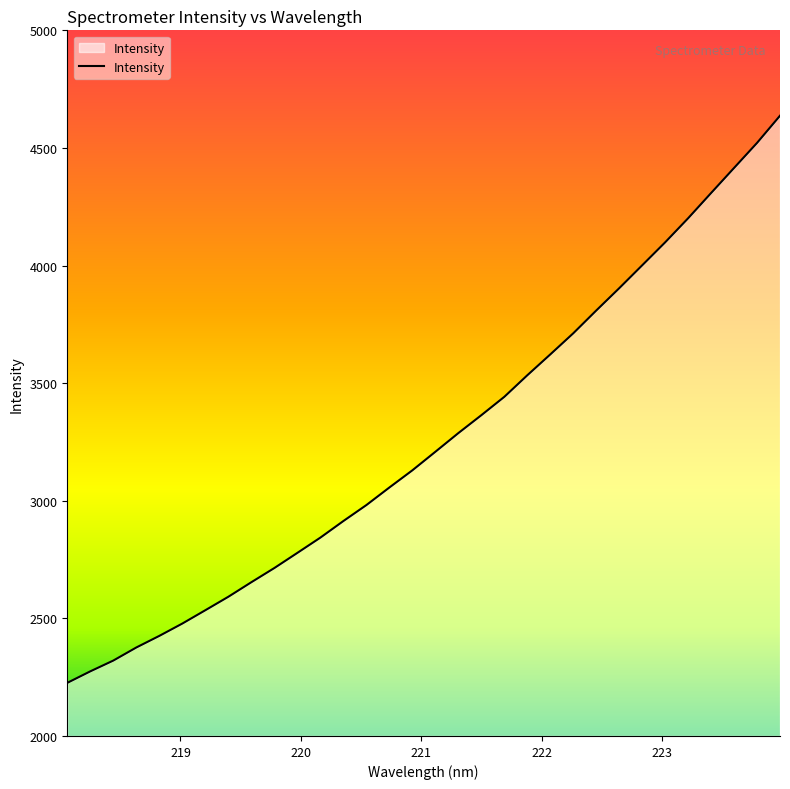

What is the average value?

3261.4